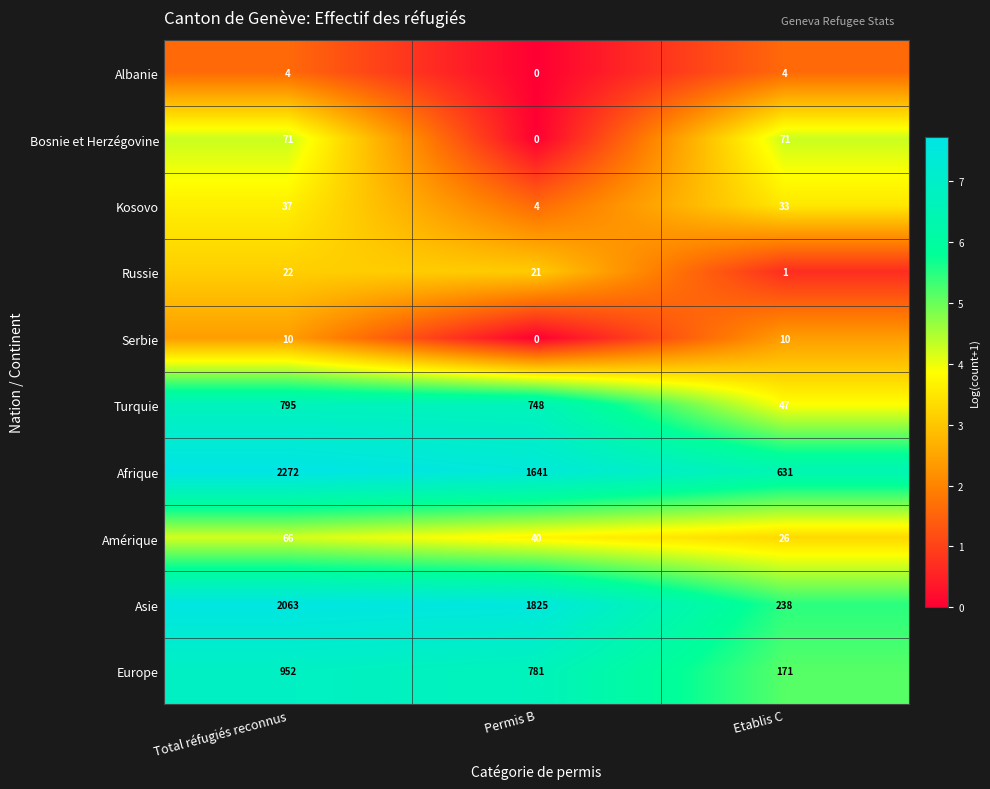

At which label does Russie first exceed 21?

Total réfugiés reconnus